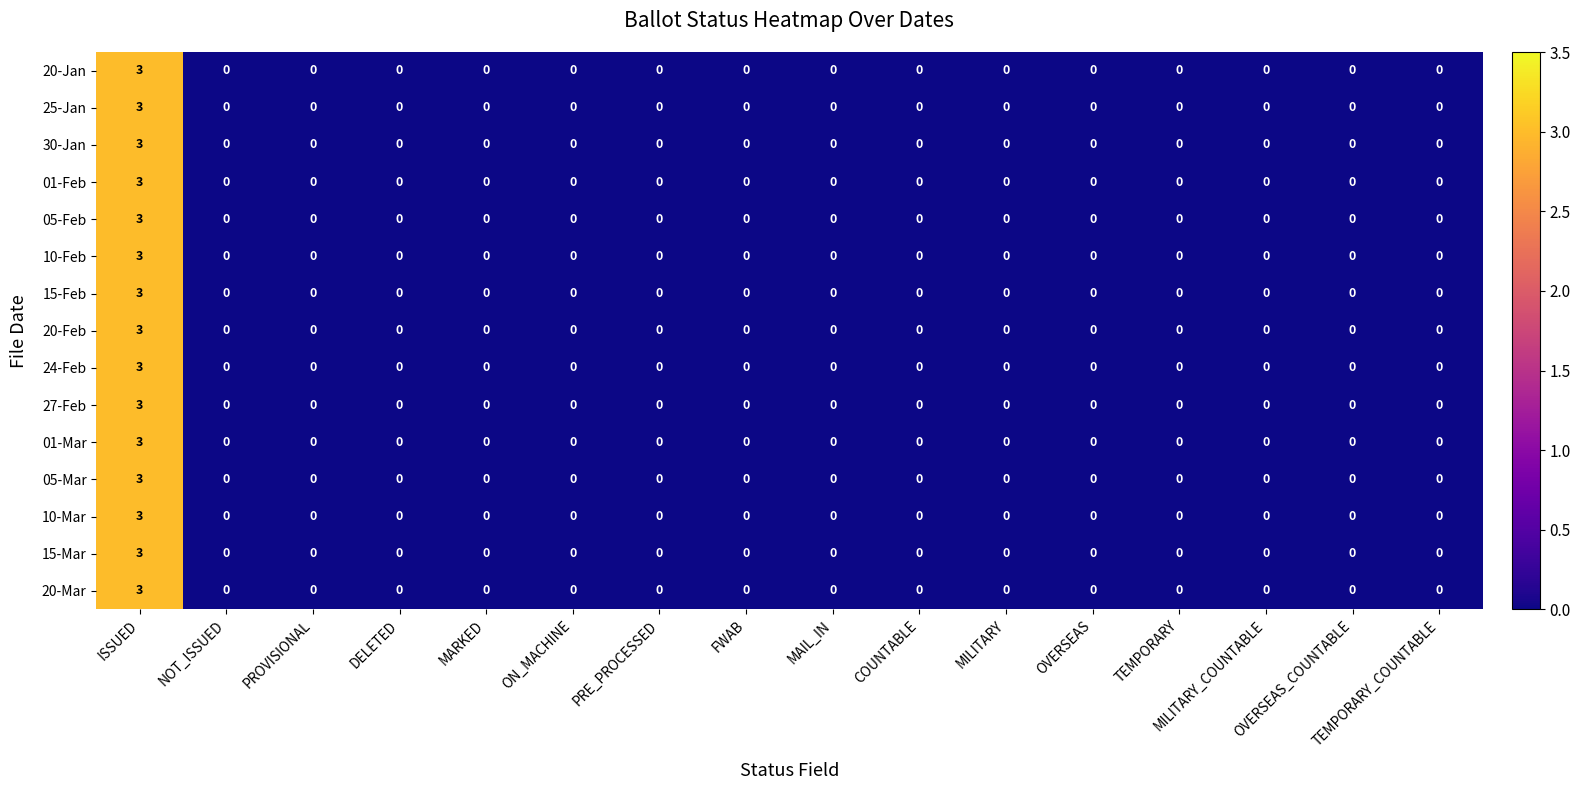

What is the highest value of the 01-Feb series?

3